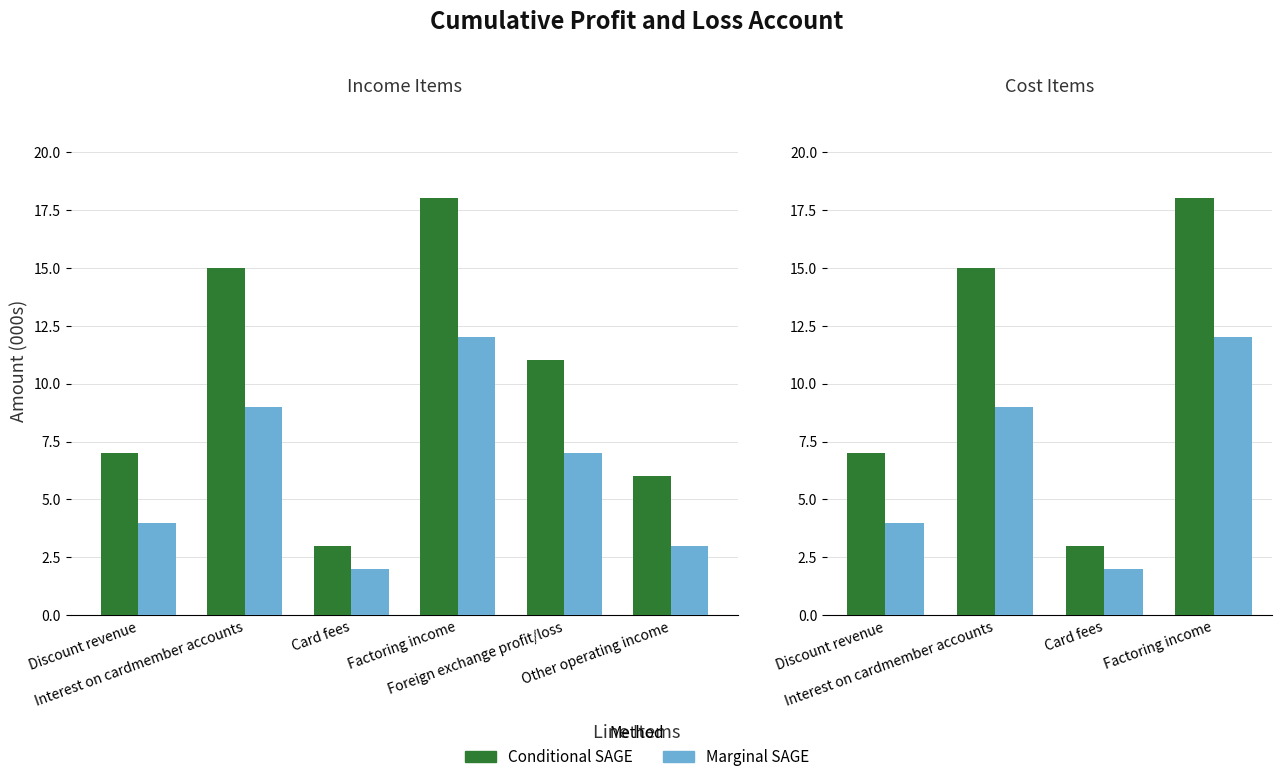

What are all the series names shown in the legend?

Conditional SAGE, Marginal SAGE